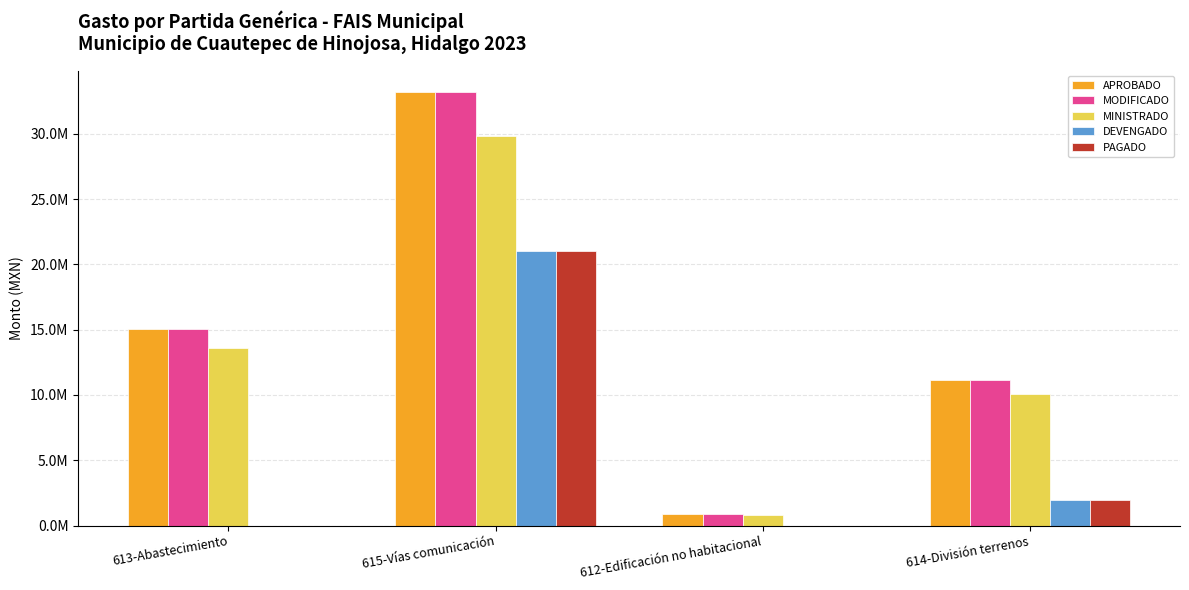

The value of APROBADO at 614-División terrenos is 16857838.7. True or false?

False